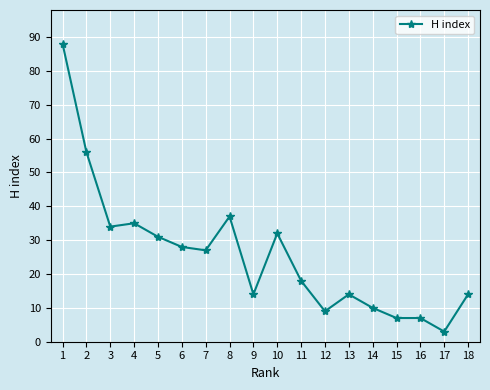

What is the value of the 16th point from the left?

7